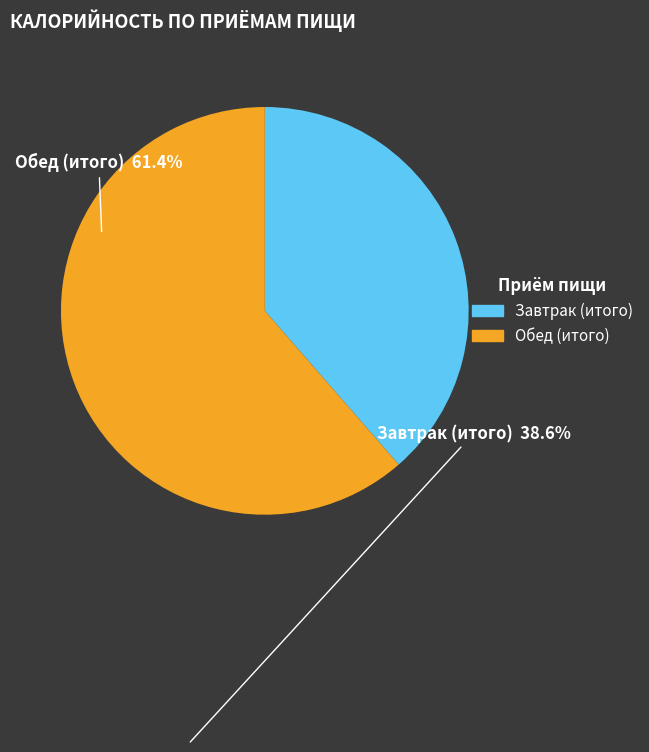

Rank the categories by value from highest to lowest.

Обед (итого), Завтрак (итого)